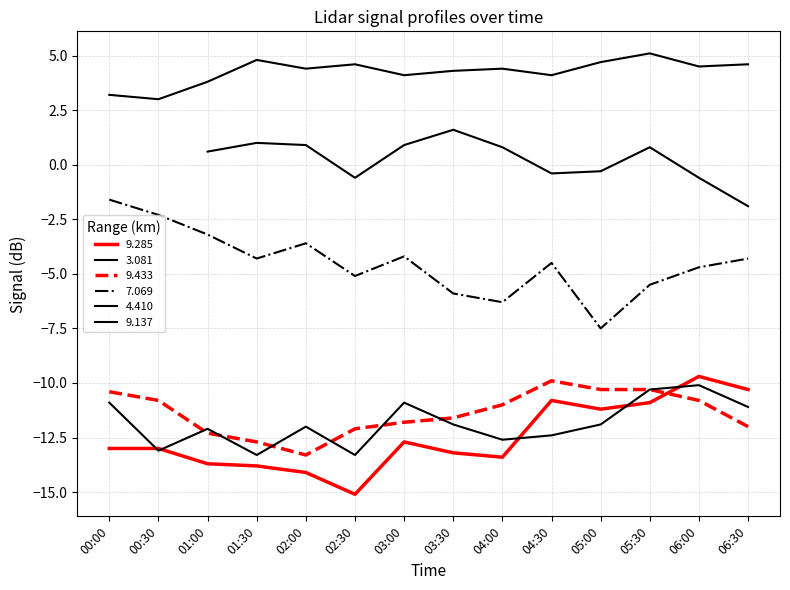

What is the spread (max minus min) of values at 06:00?

15.3